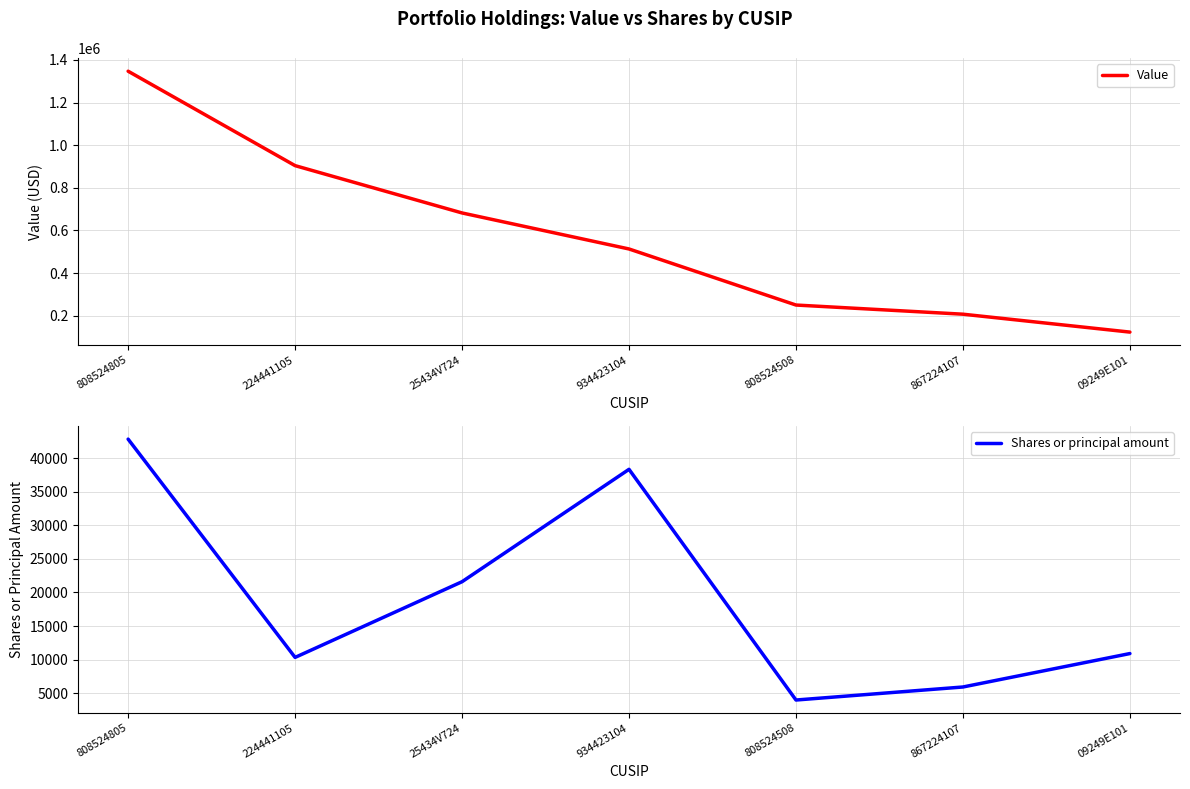

Count the number of categories in the chart.

7